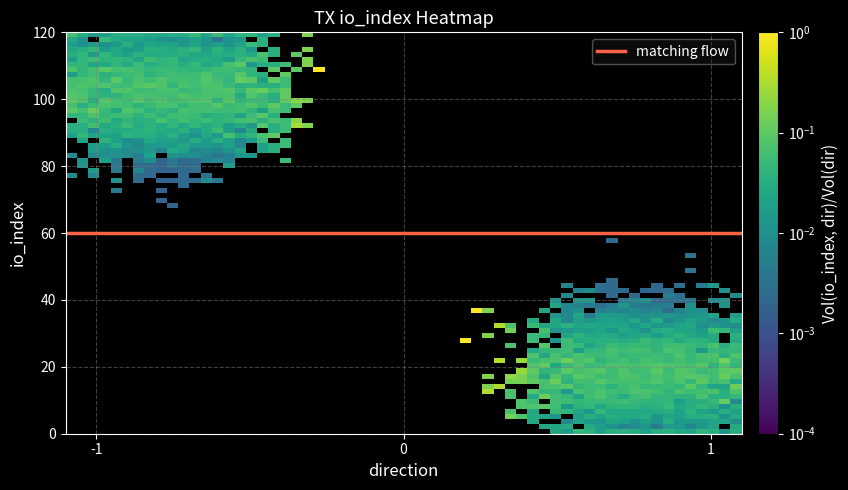

Between io_index and direction, which is larger?

io_index